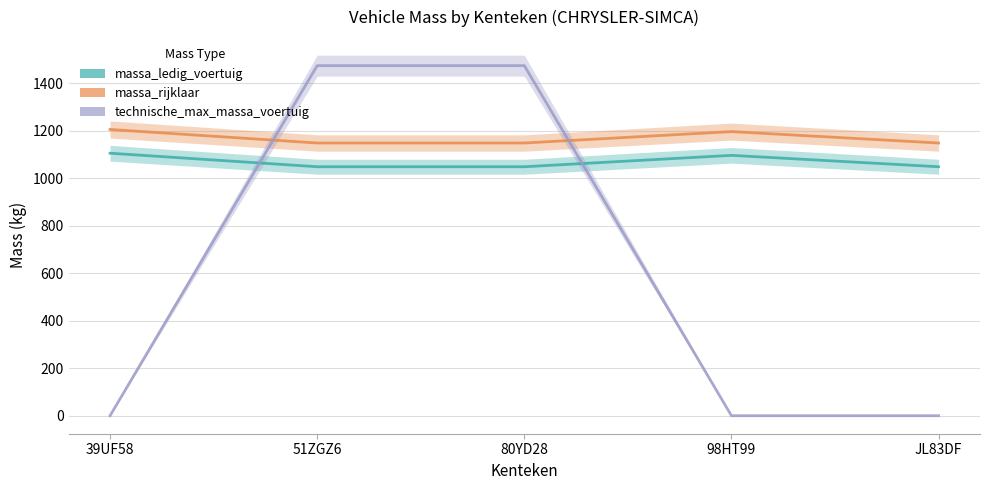

Which series changed the most between 51ZGZ6 and 98HT99?

technische_max_massa_voertuig